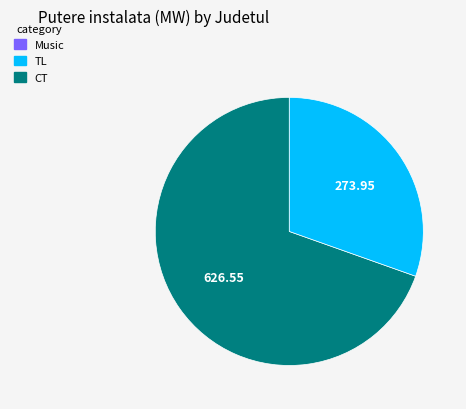

How many slices are in this pie chart?

2